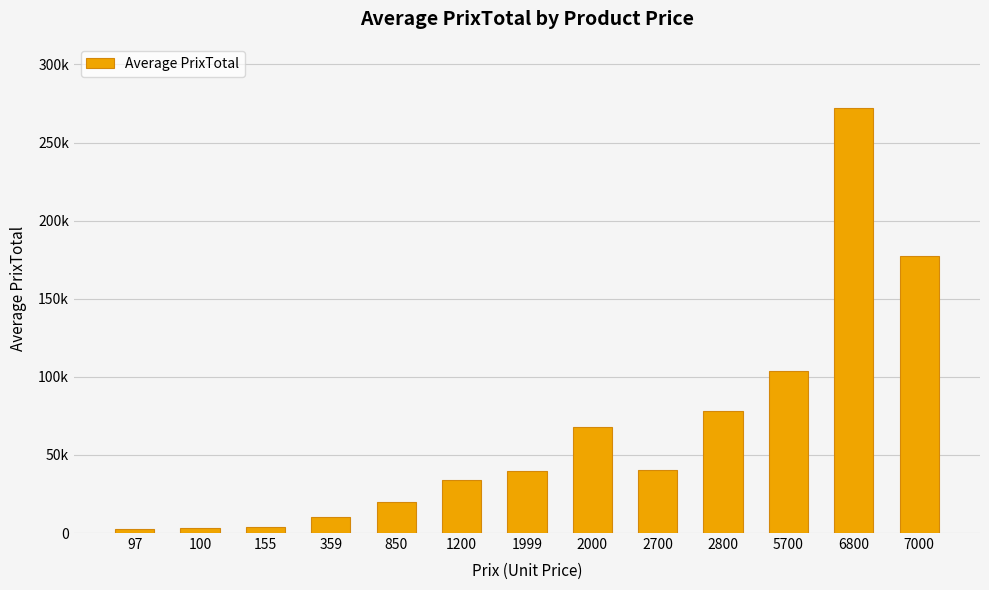

What is the sum of the values at 359 and 2800?

88251.0